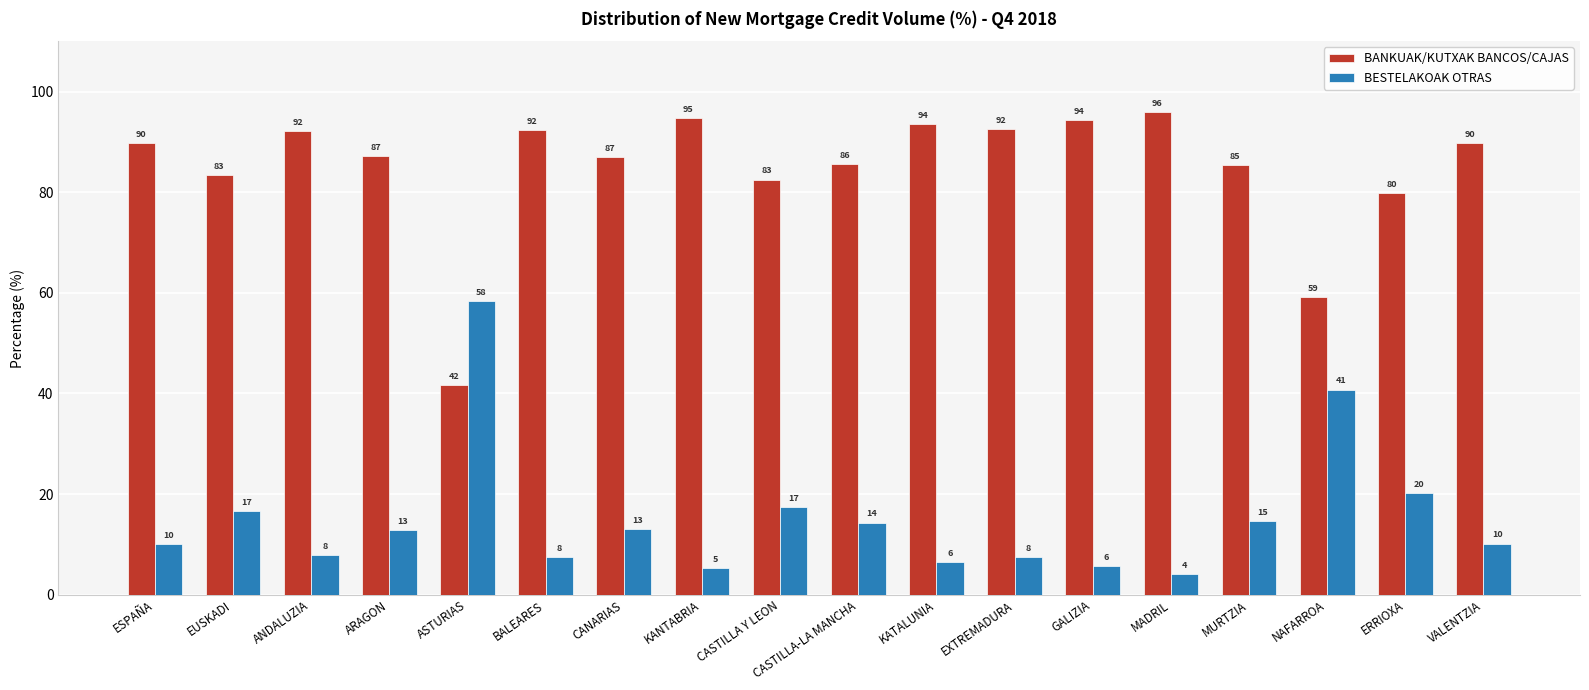

How many series are shown in this chart?

2